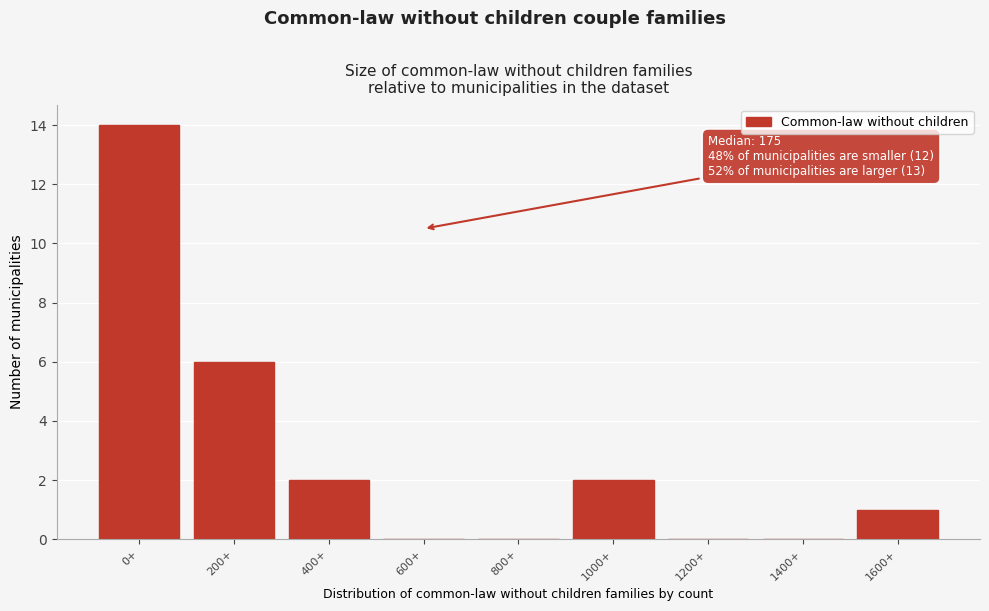

Reading right to left, extract all data points from this chart.

1600+=1	1400+=0	1200+=0	1000+=2	800+=0	600+=0	400+=2	200+=6	0+=14